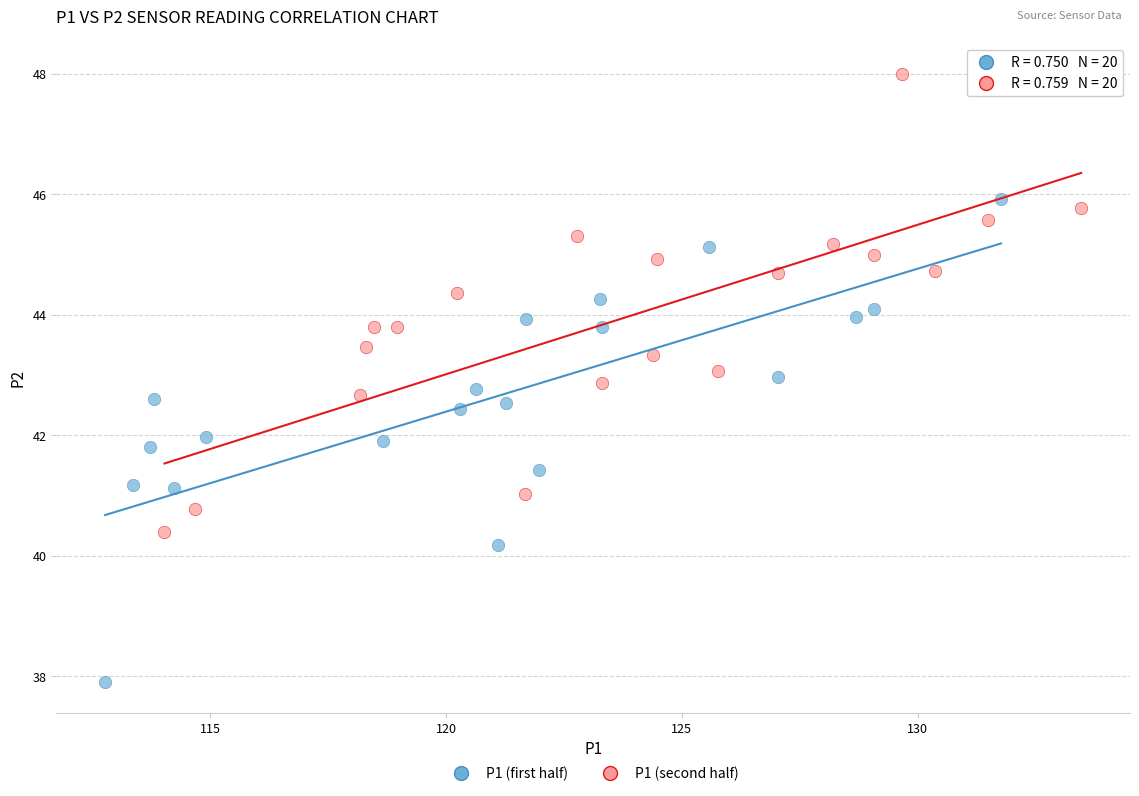

Which series reaches the minimum Y coordinate?

P1 (first half)